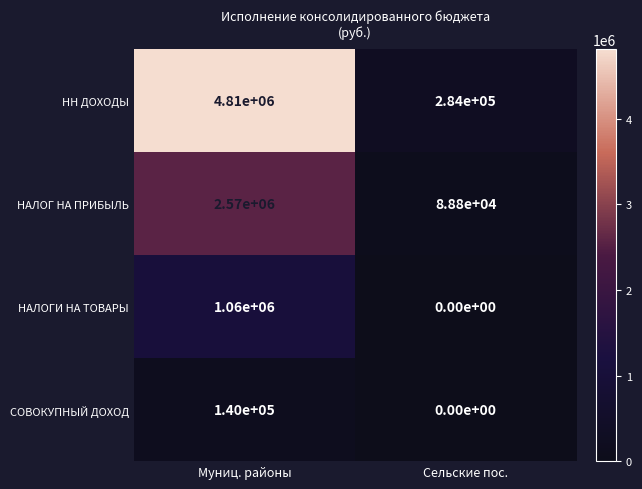

What is the greatest value displayed?

4810000